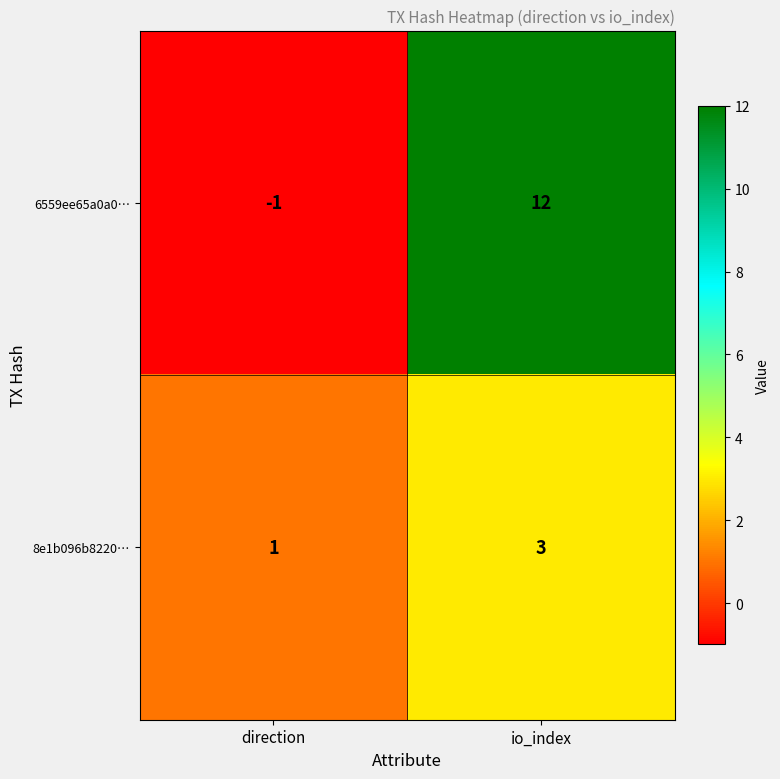

What is the maximum value shown in the chart?

12